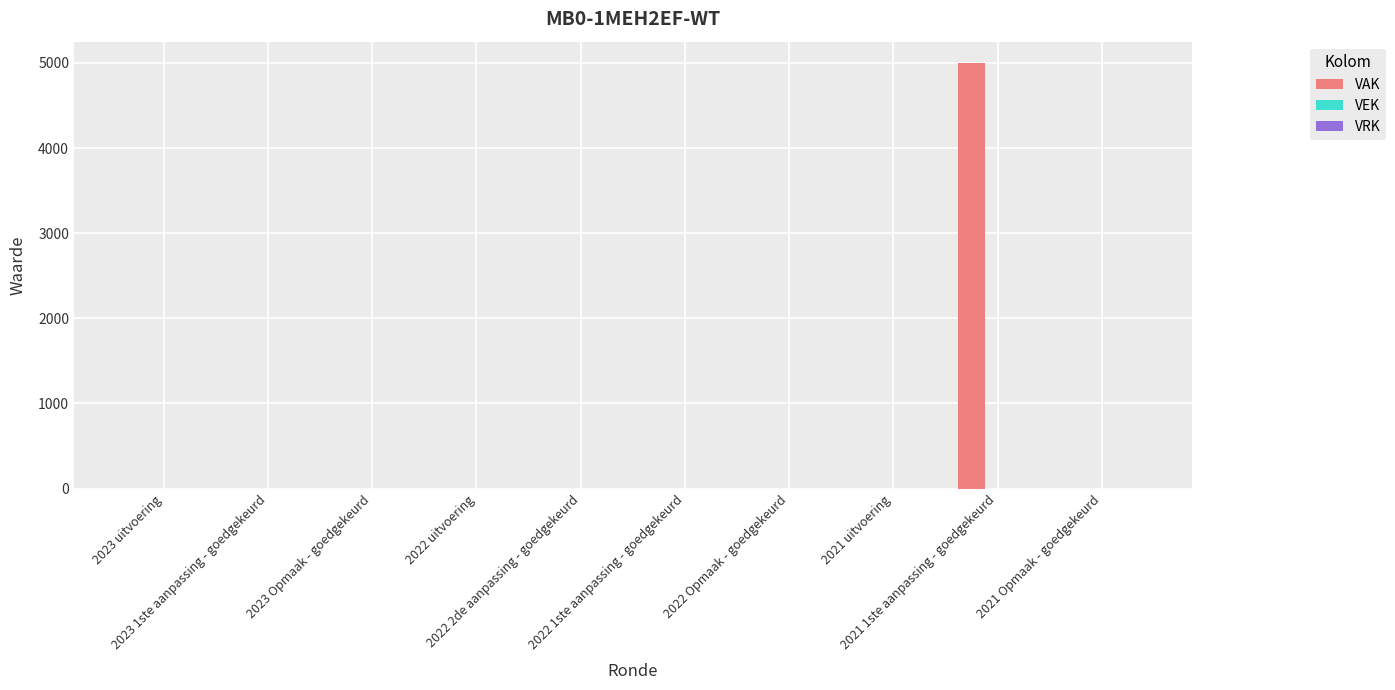

What is the greatest value displayed?

5000